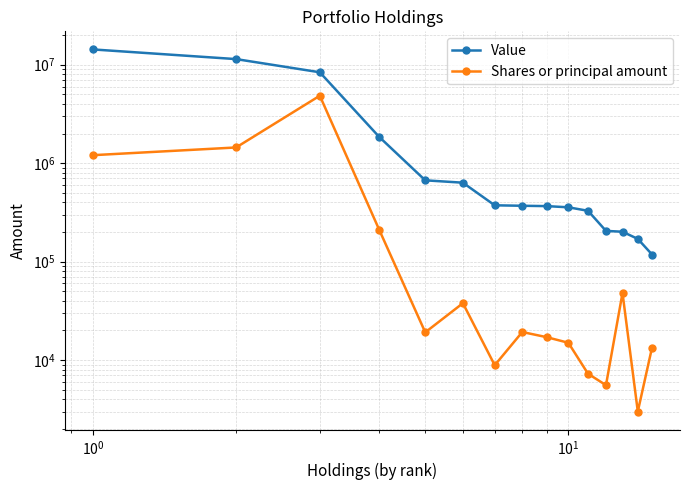

True or false: Shares or principal amount has more than 2 interior local peaks.

True